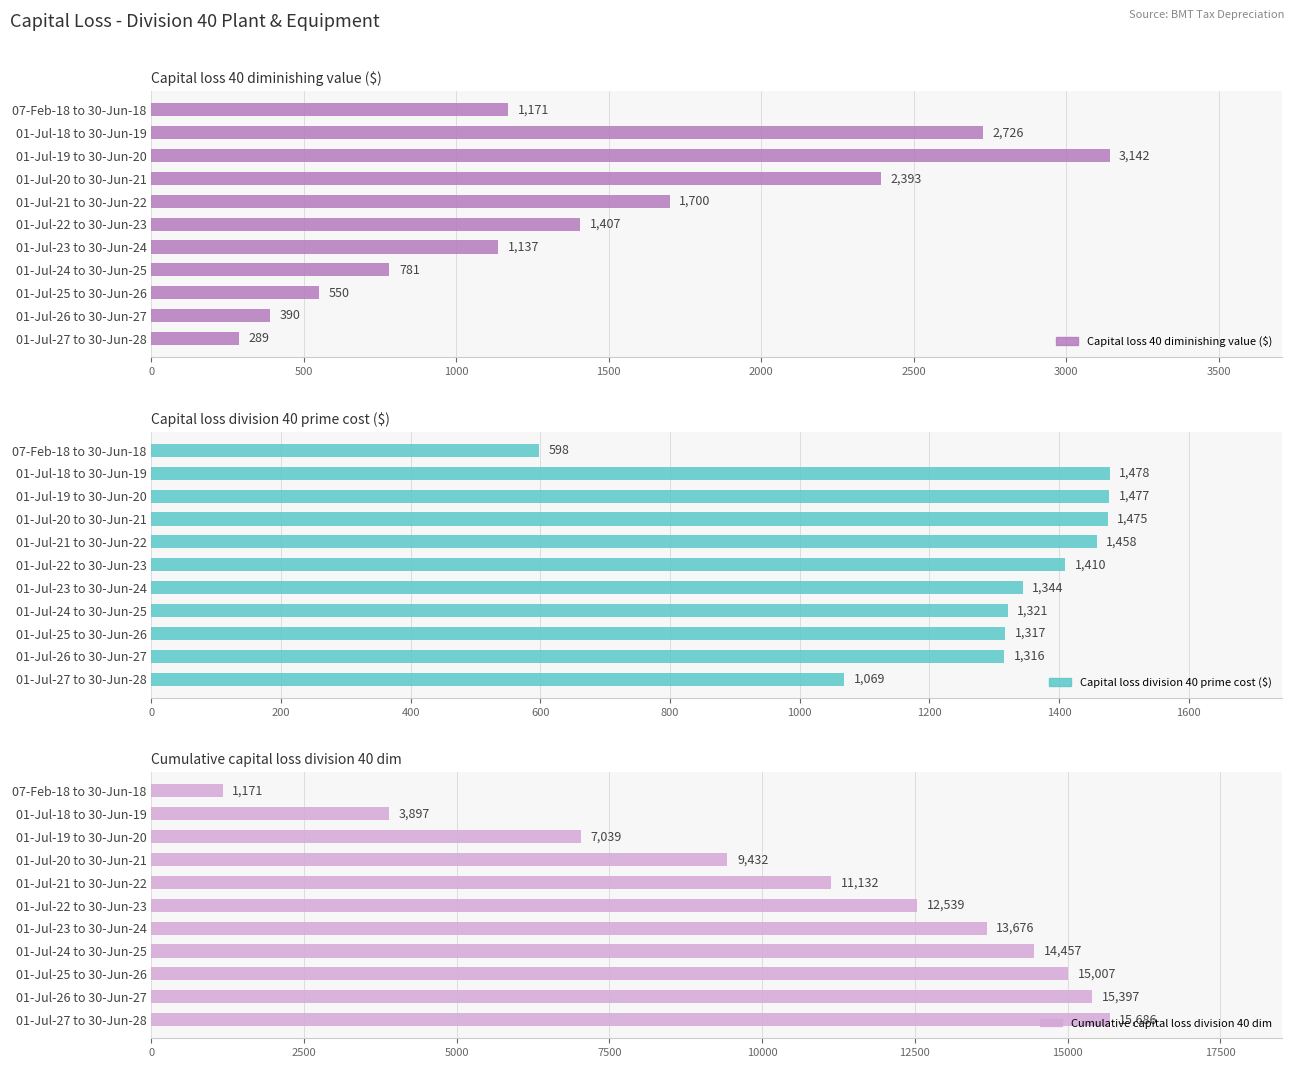

Reading right to left, what are all the values shown in this chart?

Capital loss 40 diminishing value ($): 289	390	550	781	1137	1407	1700	2393	3142	2726	1171
Capital loss division 40 prime cost ($): 1069	1316	1317	1321	1344	1410	1458	1475	1477	1478	598
Cumulative capital loss division 40 dim: 15686	15397	15007	14457	13676	12539	11132	9432	7039	3897	1171